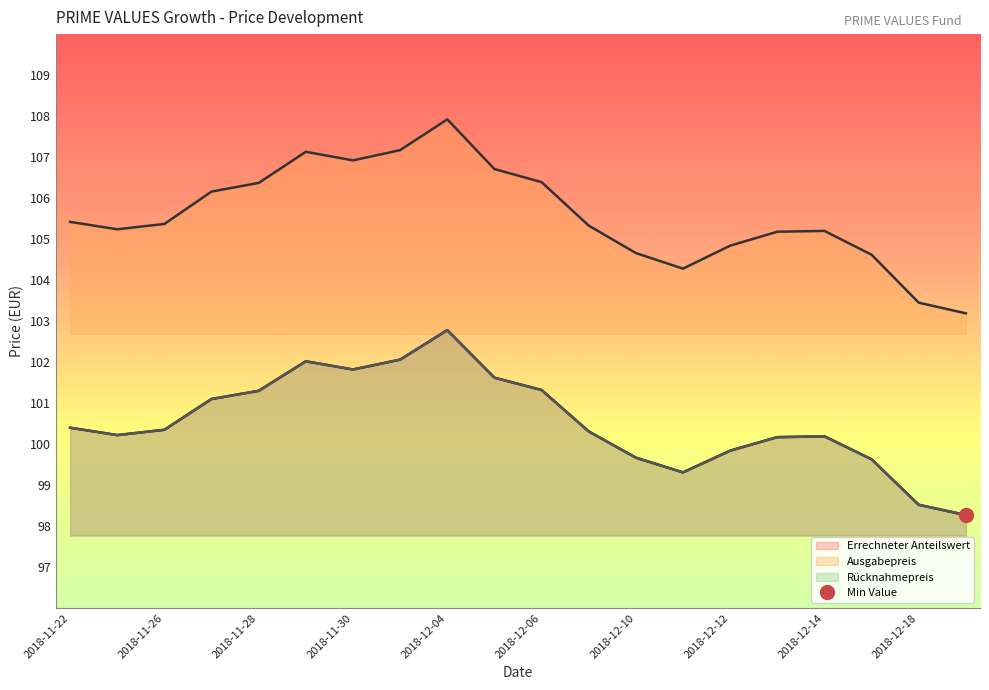

Which series has the widest spread of values?

Ausgabepreis